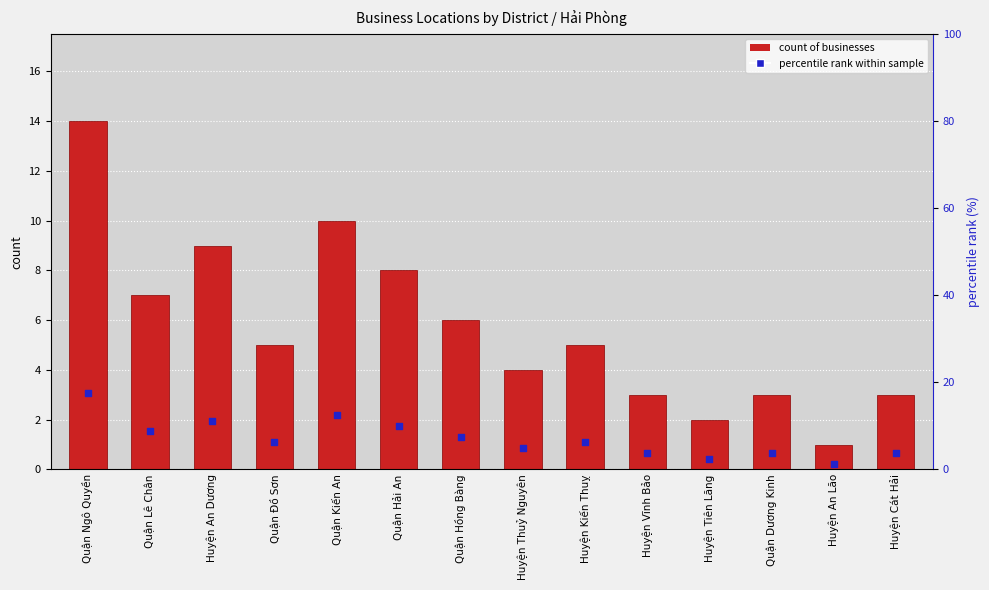

Which series has the widest spread of Y values?

percentile rank within sample